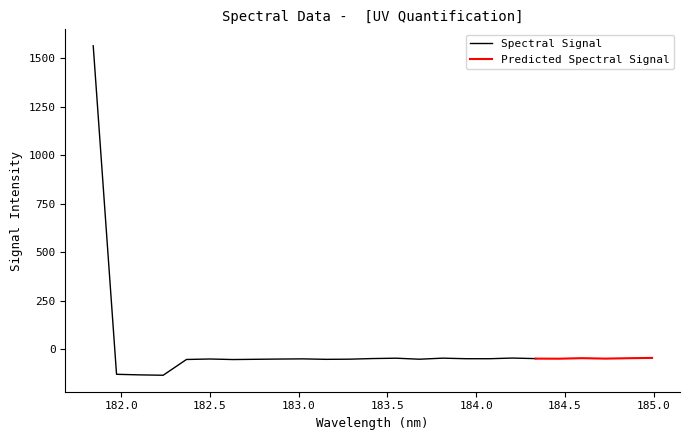

What is the change in value from 182.6299929592 to 184.3357763242?

+4.8